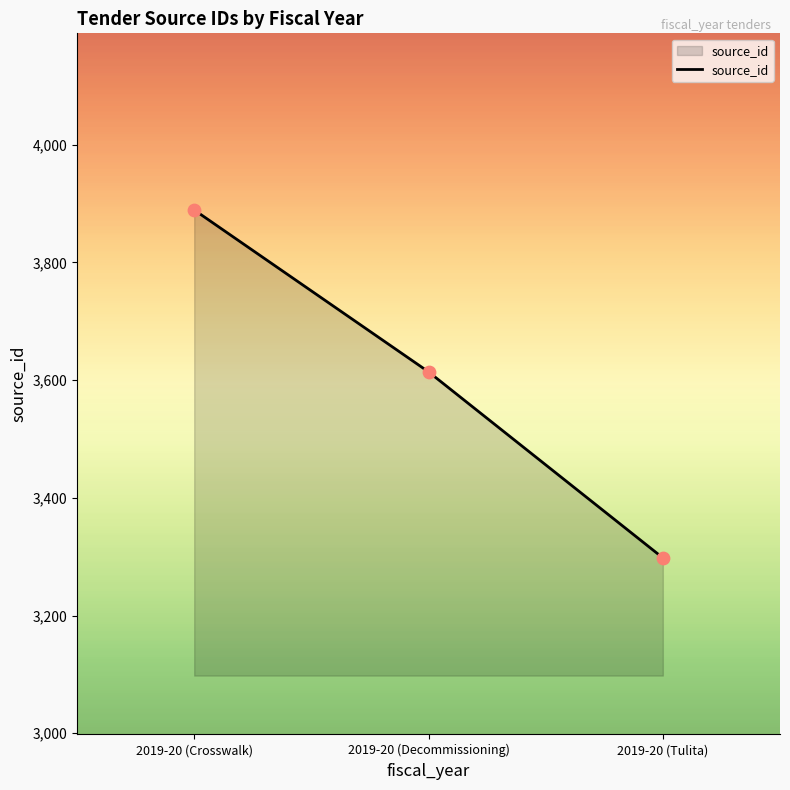

What is the change in value from 2019-20 (Crosswalk) to 2019-20 (Decommissioning)?

-275